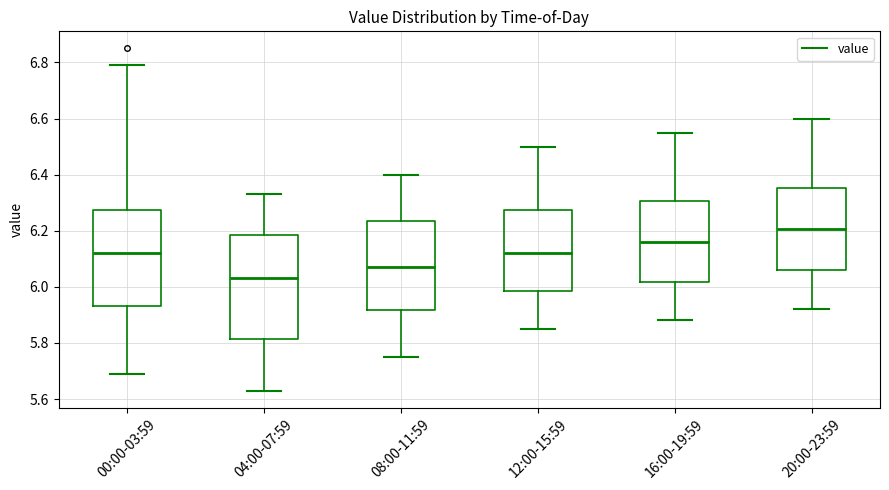

Reading left to right, transcribe this box plot: for each box, give where its median line is, the range the box spans, and where its two whiskers end, as read against the y-axis. The values are not printed on the chart, so give them approximately, as read against the axis.

00:00-03:59: median 6.12, box 5.94 to 6.28, whiskers 5.70 to 6.80
04:00-07:59: median 6.04, box 5.82 to 6.18, whiskers 5.64 to 6.34
08:00-11:59: median 6.08, box 5.92 to 6.24, whiskers 5.76 to 6.40
12:00-15:59: median 6.12, box 5.98 to 6.28, whiskers 5.86 to 6.50
16:00-19:59: median 6.16, box 6.02 to 6.30, whiskers 5.88 to 6.56
20:00-23:59: median 6.20, box 6.06 to 6.36, whiskers 5.92 to 6.60